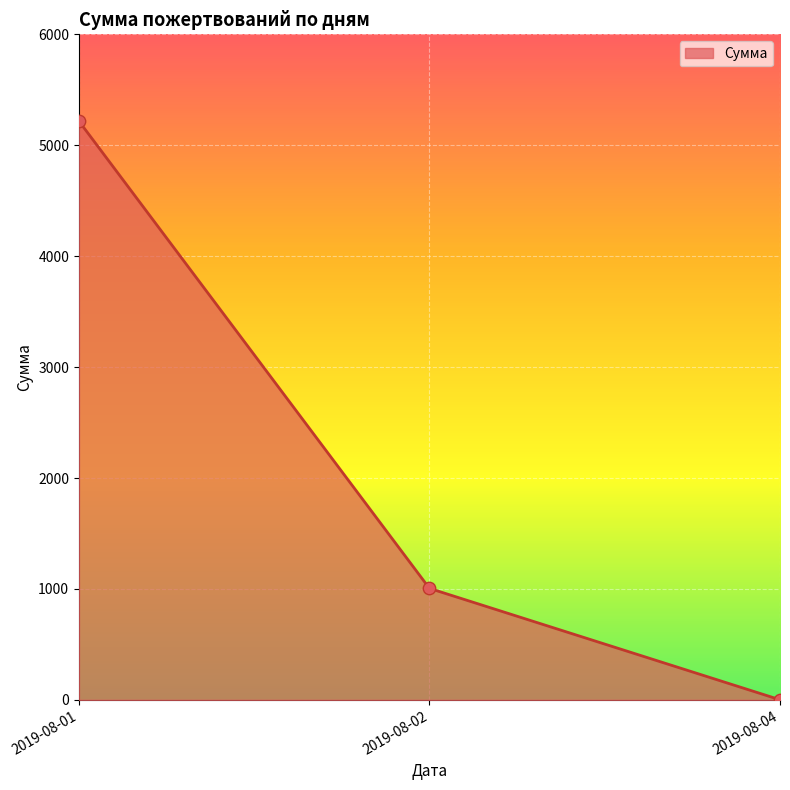

What is the change in value from 2019-08-01 to 2019-08-02?

-4212.7